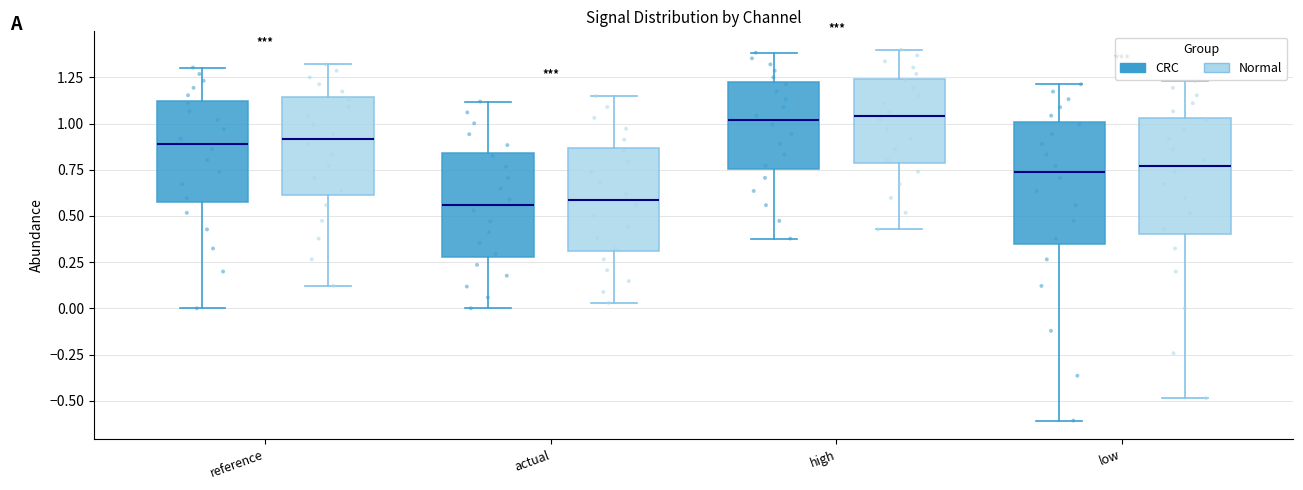

Where is the lower edge of the box for low (Normal) on the y-axis? The values are not printed on the chart, so give them approximately, as read against the axis.

0.40